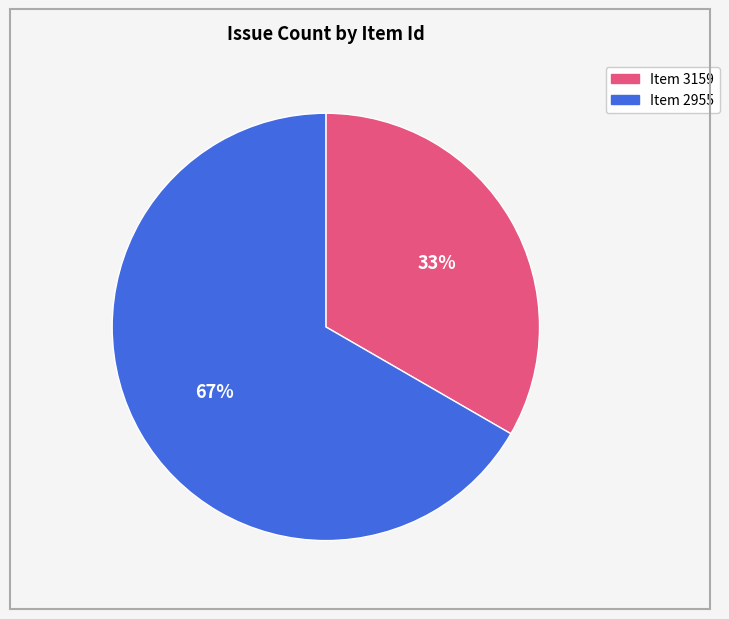

To the nearest percent, what is the average slice percentage?

50%